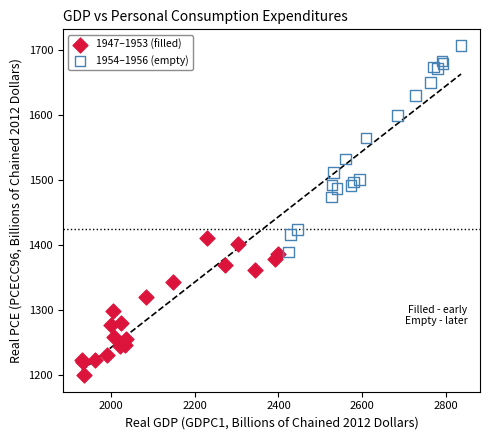

Which series has the largest Y range (max minus min)?

1954–1956 (empty)